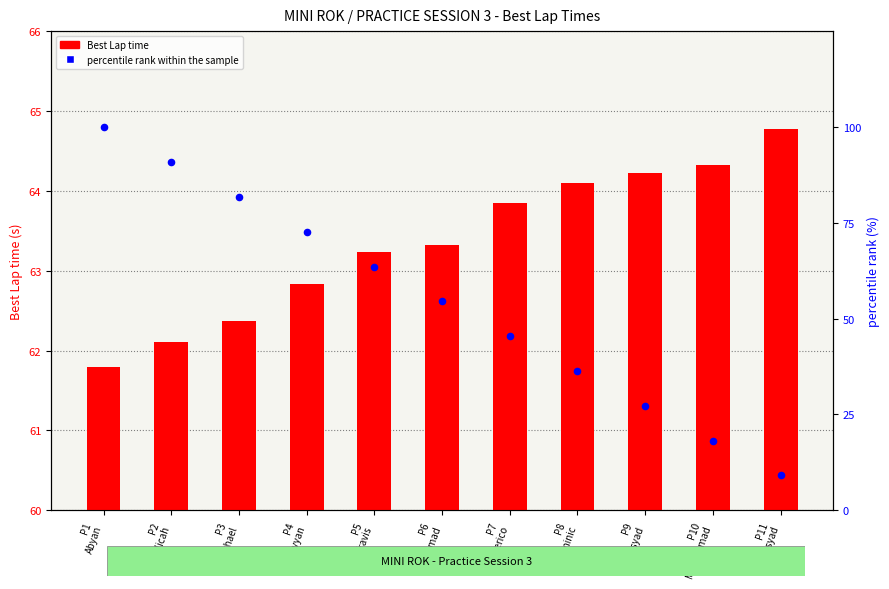

Which series has the largest Y range (max minus min)?

percentile rank within the sample